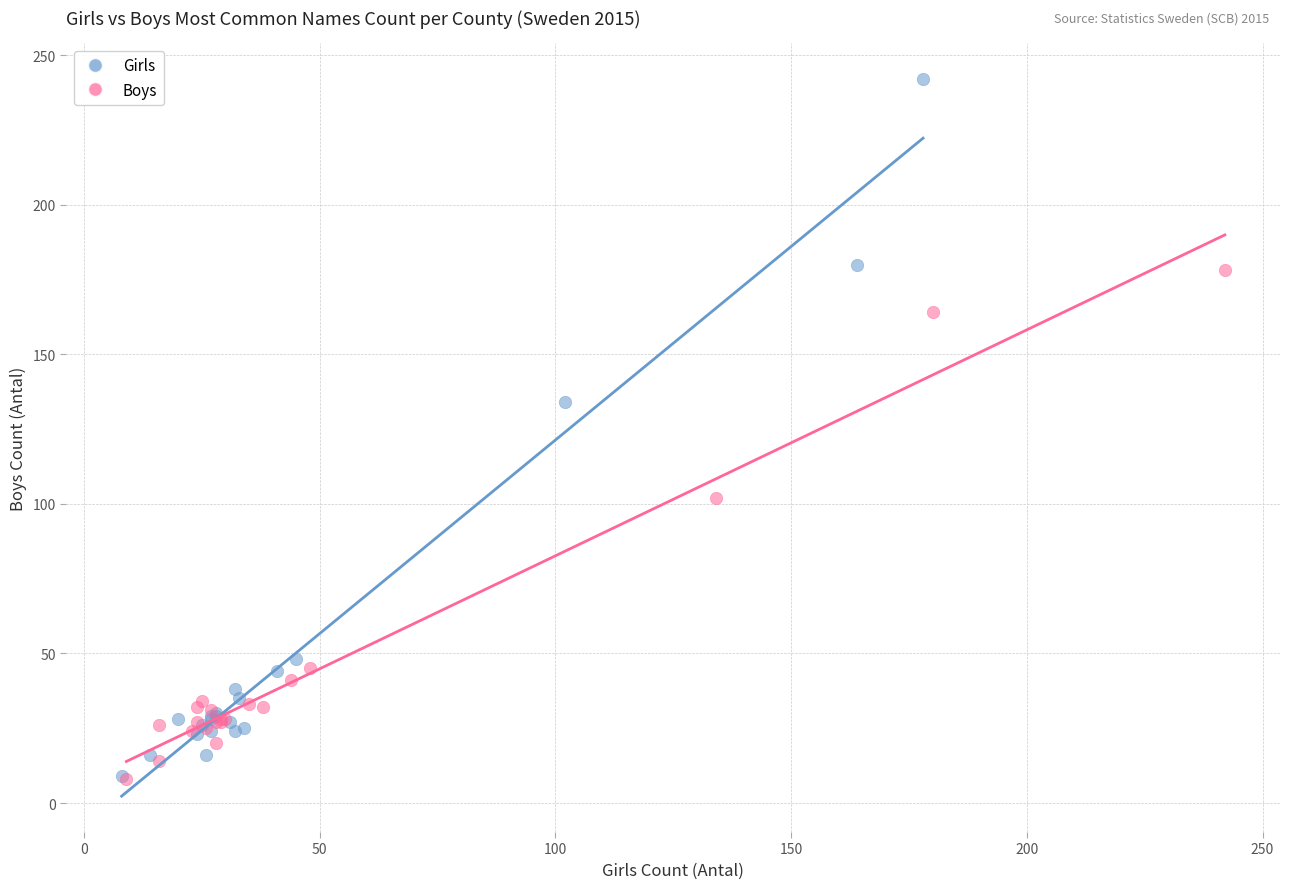

Which series has the widest spread of Y values?

Girls